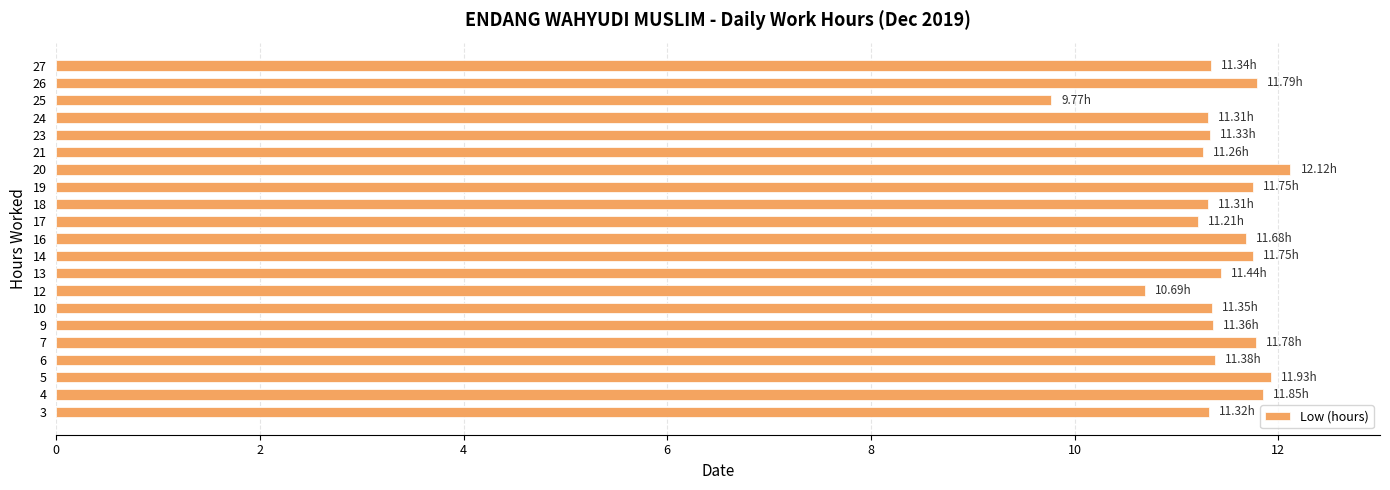

What is the average value?

11.4